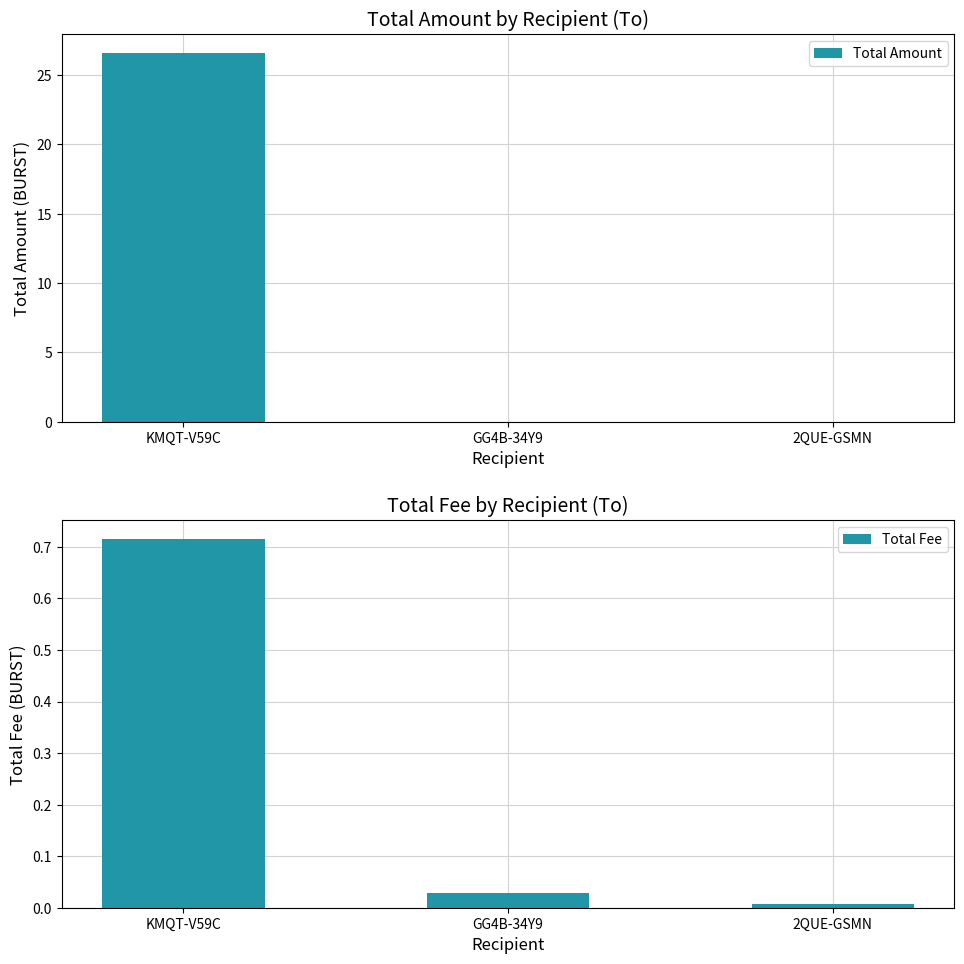

At which category is the sum across all series the highest?

KMQT-V59C